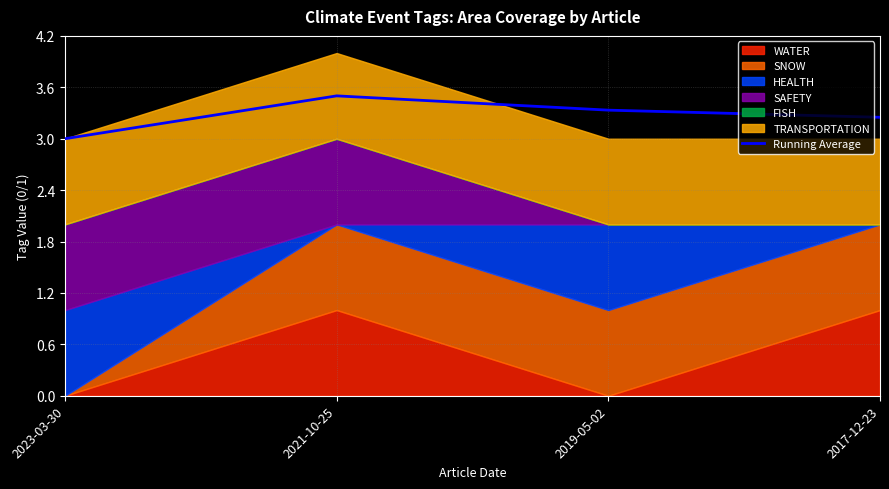

Which category has the lowest value across all series?

2023-03-30